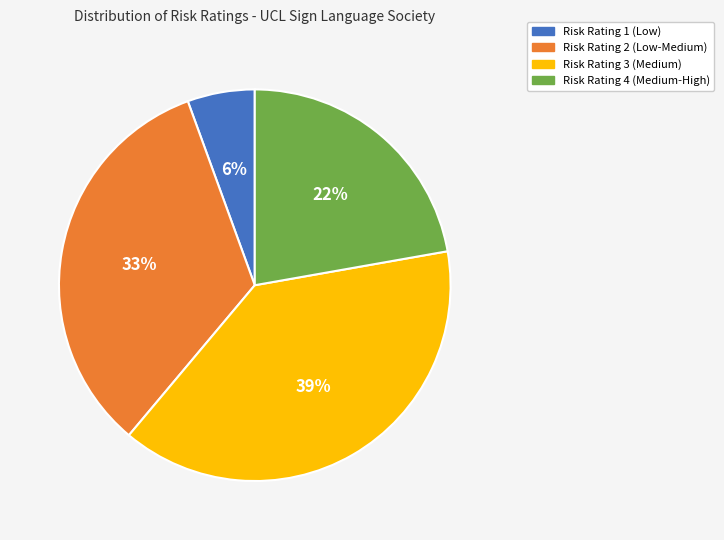

What is the largest slice in the pie chart?

Risk Rating 3